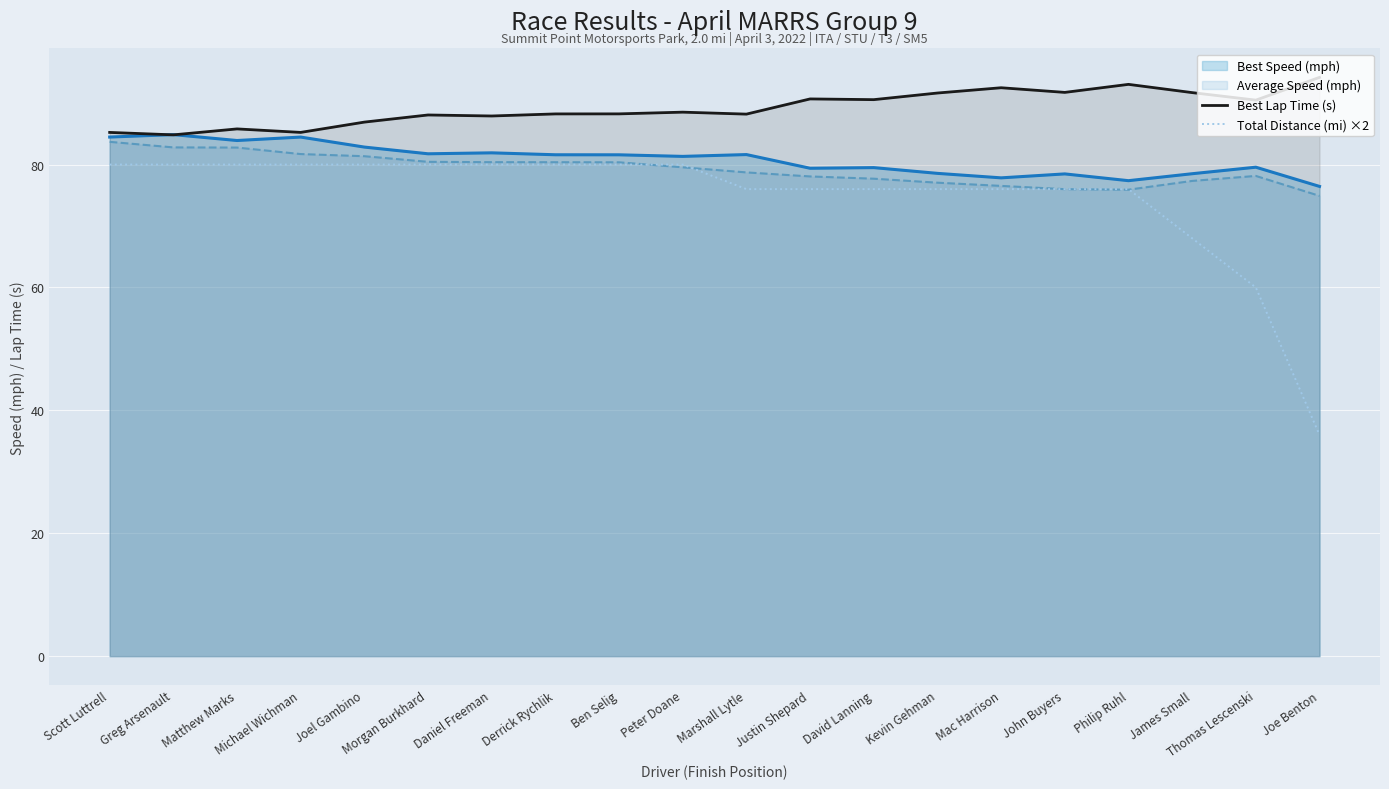

Which category has the lowest value in the Total Distance (mi) ×2 series?

Joe Benton